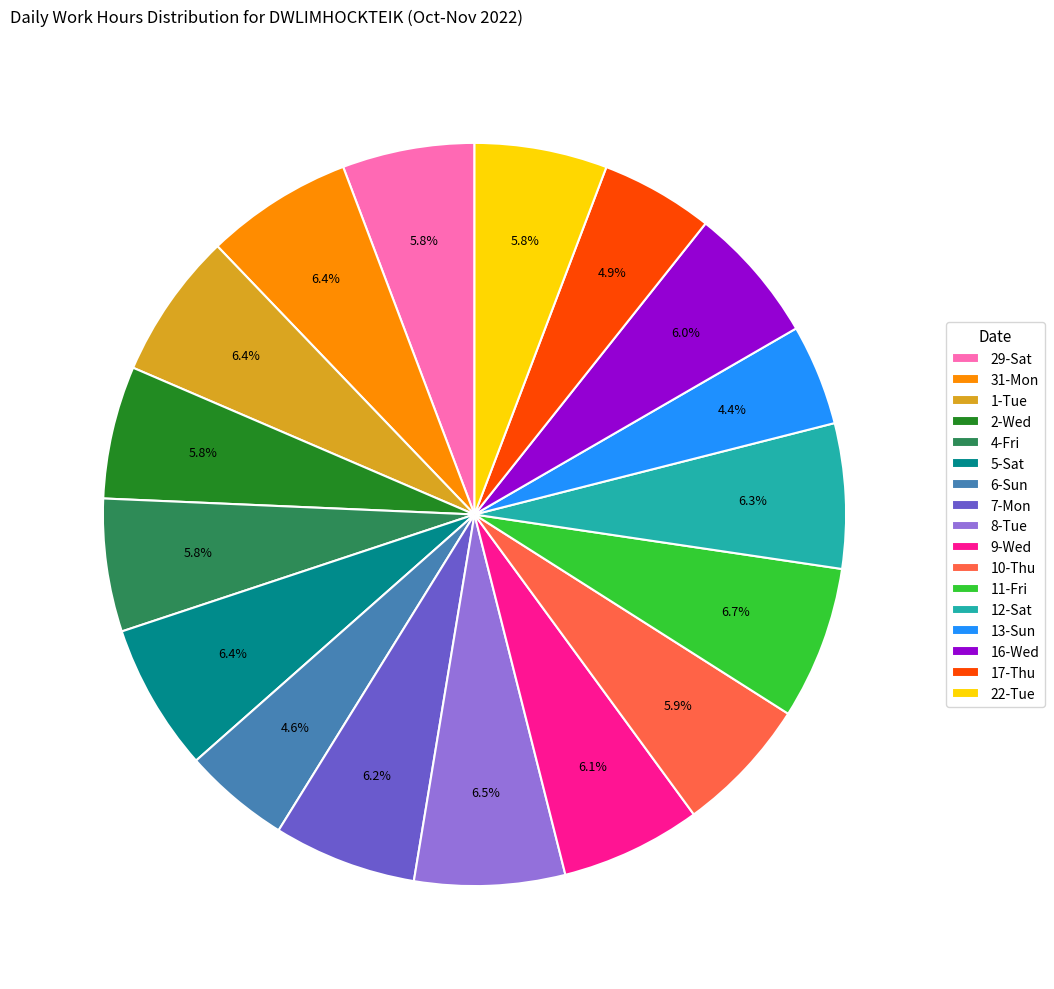

To the nearest percent, what portion does 13-Sun represent?

4%